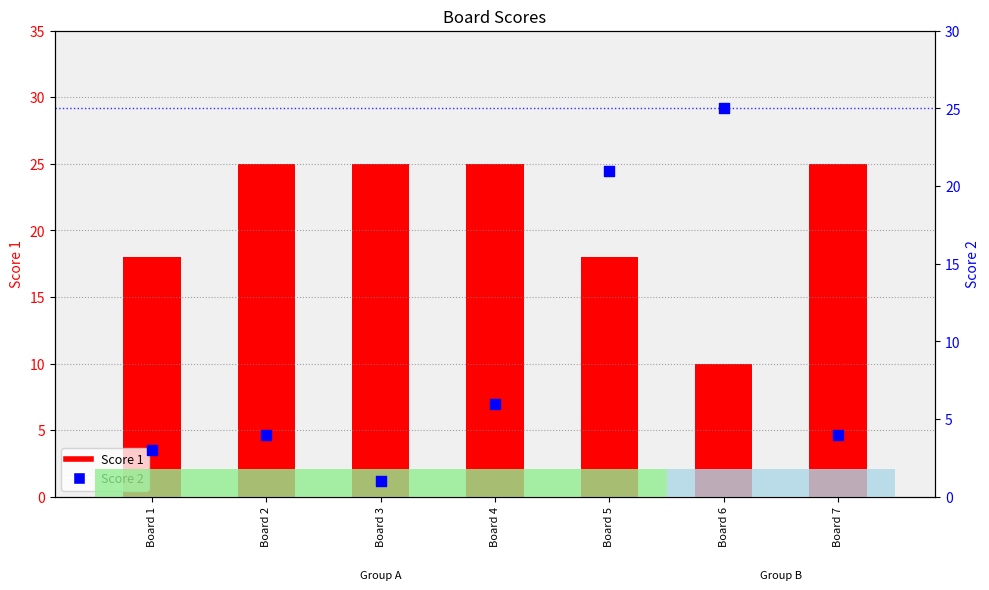

Which series has the largest Y range (max minus min)?

Score 2